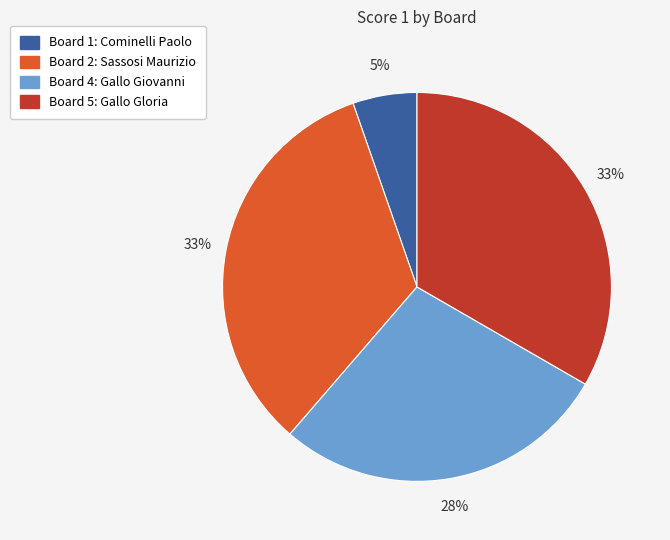

Between Board 5: Gallo Gloria and Board 4: Gallo Giovanni, which is larger?

Board 5: Gallo Gloria